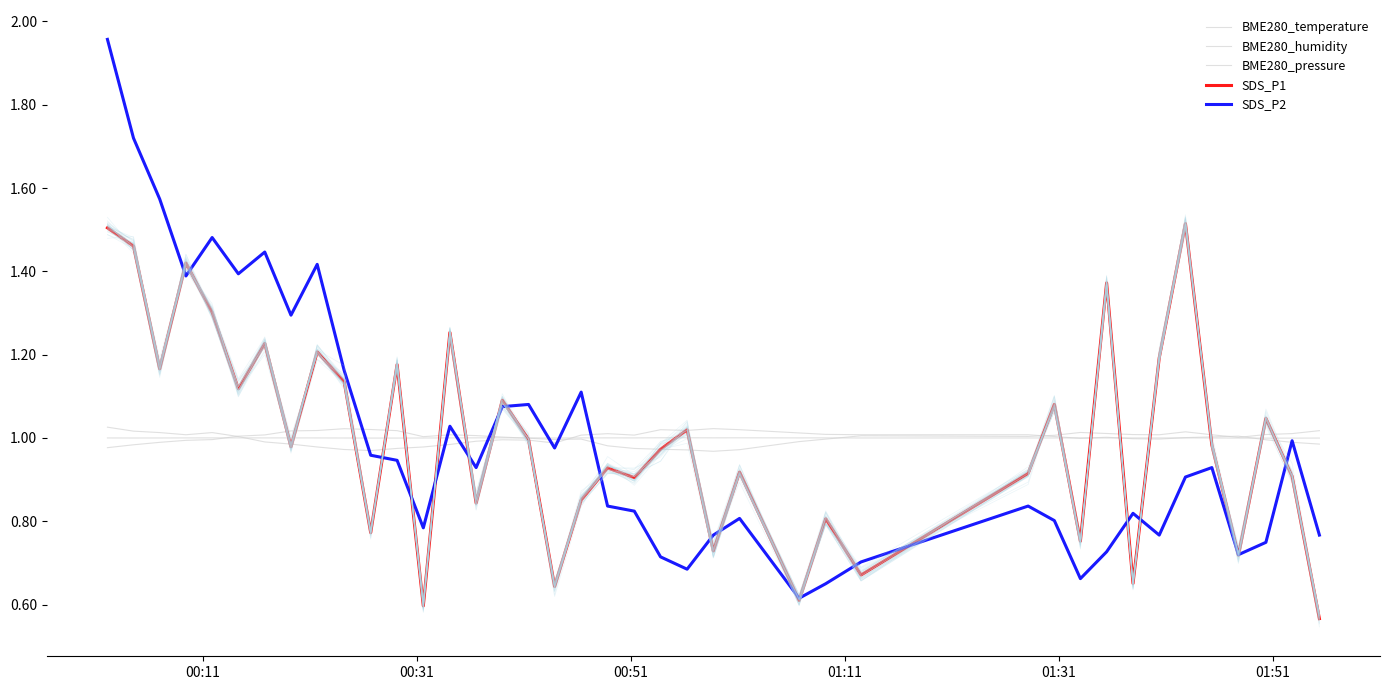

Which series has the largest total across all categories?

BME280_temperature